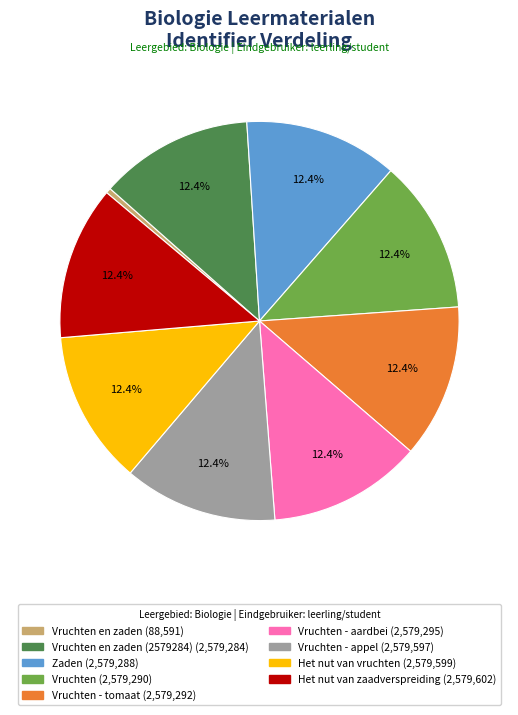

Is there a majority slice in this chart?

No